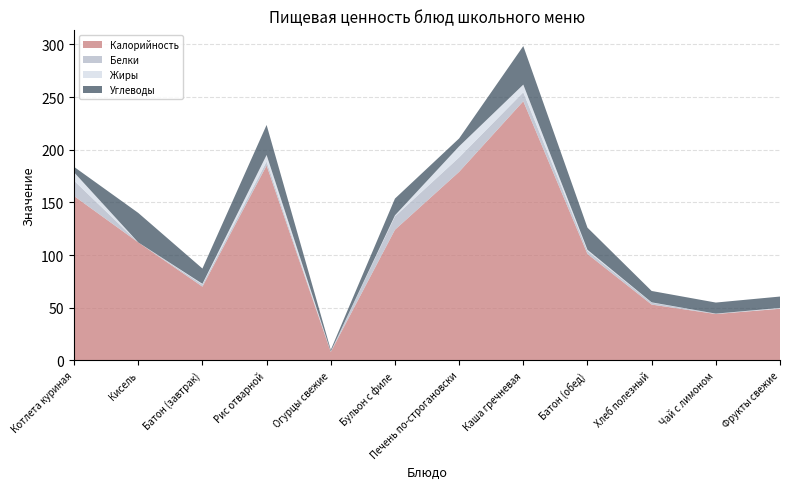

Reading left to right, transcribe all the data shown in this chart.

Калорийность: Котлета куриная=156.0	Кисель=112.0	Батон (завтрак)=70.0	Рис отварной=185.0	Огурцы свежие=8.0	Бульон с филе=124.0	Печень по-строгановски=179.0	Каша гречневая=246.0	Батон (обед)=101.0	Хлеб полезный=53.0	Чай с лимоном=44.0	Фрукты свежие=49.0
Белки: Котлета куриная=14.6	Кисель=0.0	Батон (завтрак)=2.0	Рис отварной=3.7	Огурцы свежие=0.5	Бульон с филе=12.7	Печень по-строгановски=13.7	Каша гречневая=8.5	Батон (обед)=2.9	Хлеб полезный=1.8	Чай с лимоном=0.3	Фрукты свежие=0.4
Жиры: Котлета куриная=7.9	Кисель=0.0	Батон (завтрак)=0.7	Рис отварной=6.3	Огурцы свежие=0.0	Бульон с филе=1.0	Печень по-строгановски=10.5	Каша гречневая=7.3	Батон (обед)=1.1	Хлеб полезный=0.3	Чай с лимоном=0.1	Фрукты свежие=0.4
Углеводы: Котлета куриная=5.2	Кисель=28.0	Батон (завтрак)=14.5	Рис отварной=28.5	Огурцы свежие=1.5	Бульон с филе=15.9	Печень по-строгановски=7.5	Каша гречневая=36.6	Батон (обед)=21.0	Хлеб полезный=10.8	Чай с лимоном=10.5	Фрукты свежие=10.8